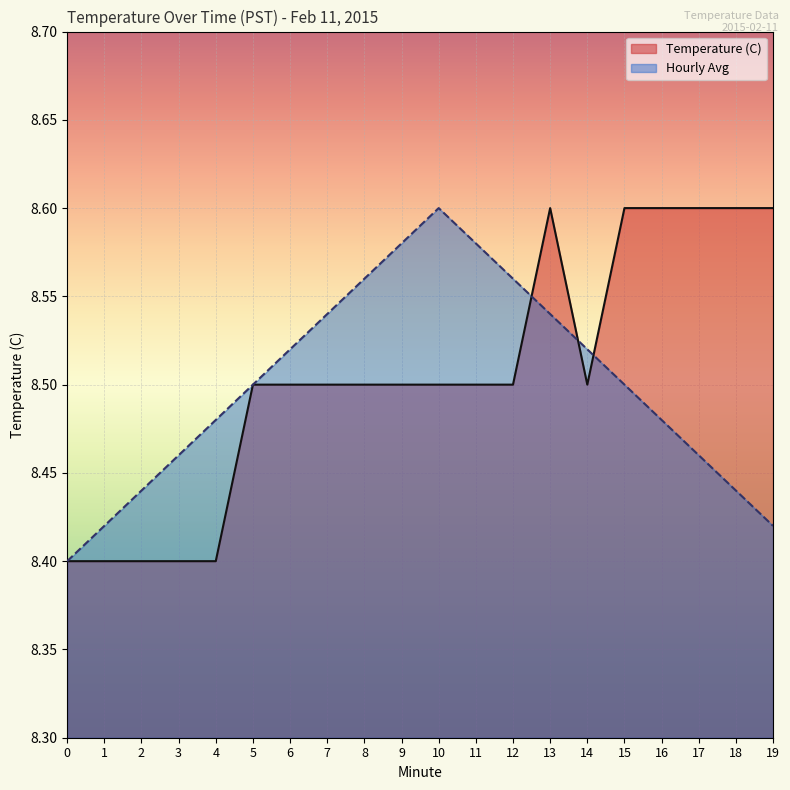

What is the value of the Temperature (C) point at the 16th from the left?

8.6